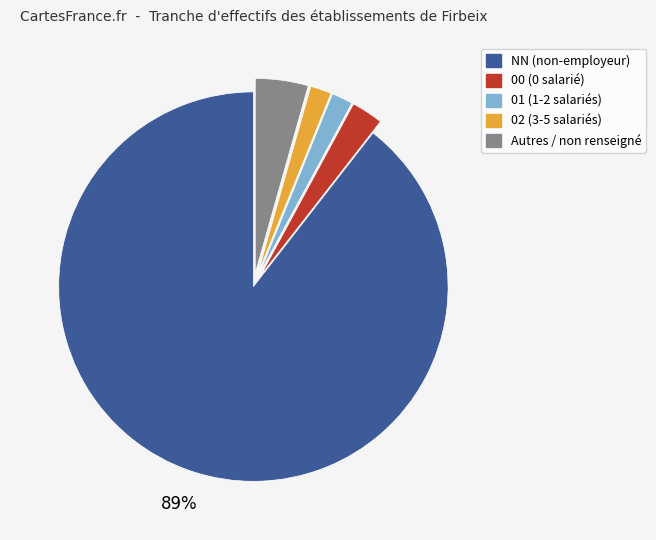

Does any single category account for the majority?

Yes